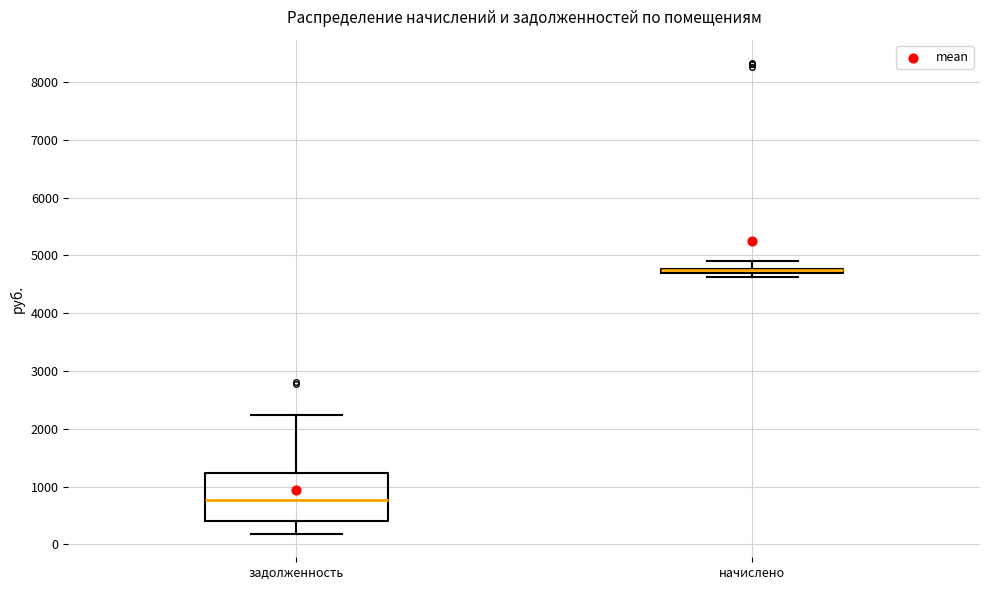

Where does the upper whisker of the box for начислено end on the y-axis? The values are not printed on the chart, so give them approximately, as read against the axis.

4900